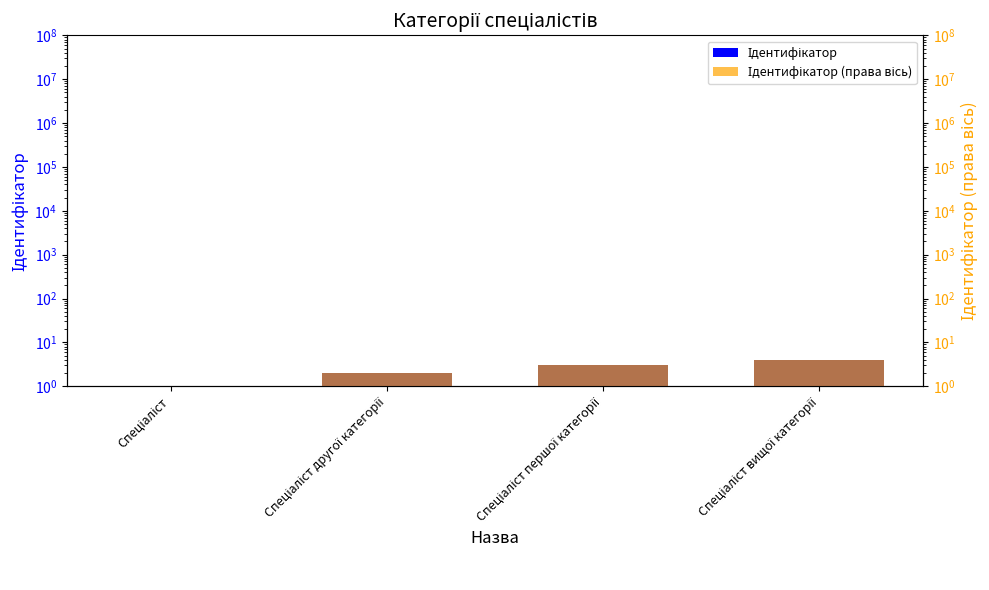

What is the total value across all series at Спеціаліст другої категорії?

4